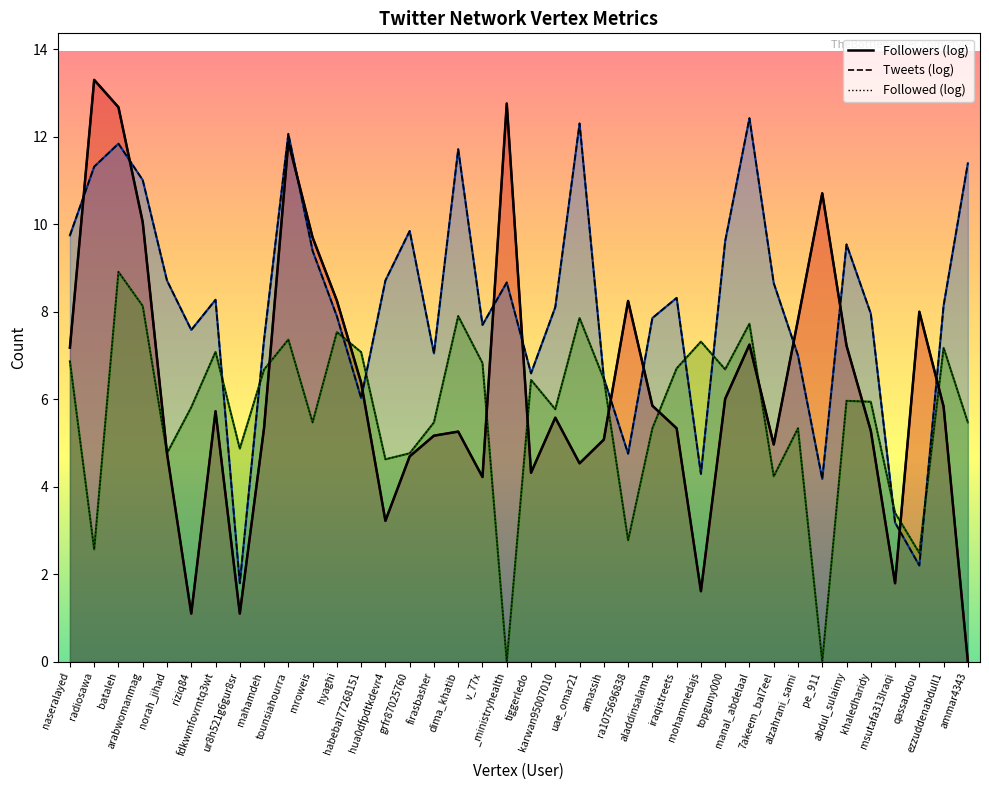

Which series has the largest total across all categories?

Tweets (log)